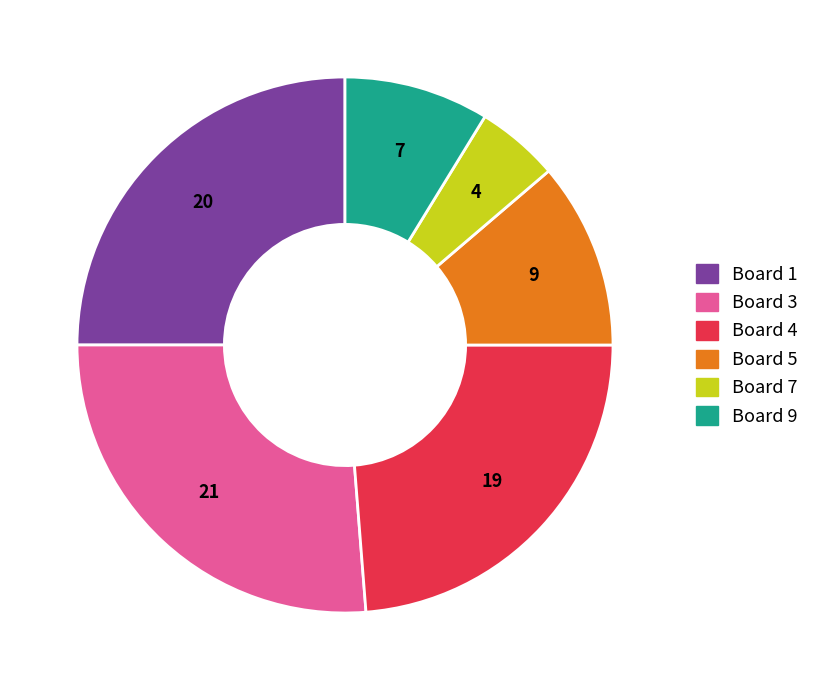

Is Board 3 the majority of the pie?

No